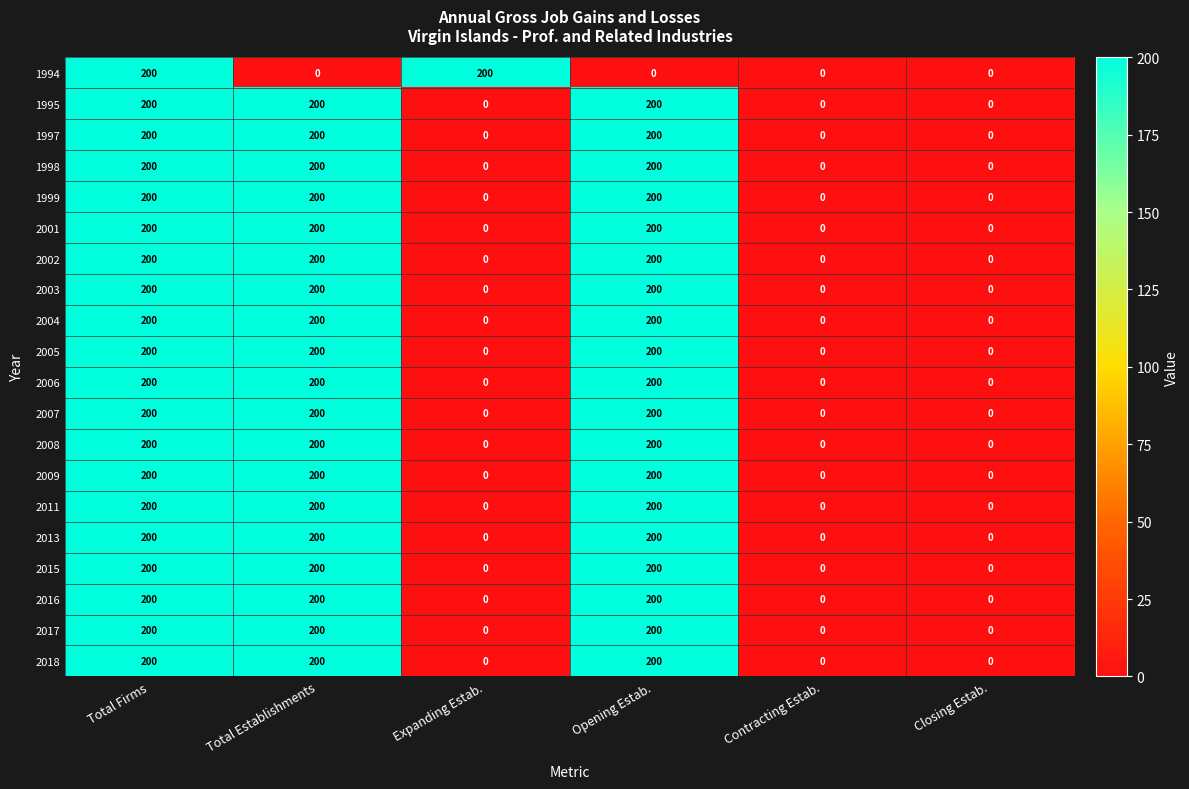

What is the sum of the 2013 values at Total Firms and Closing Estab.?

200